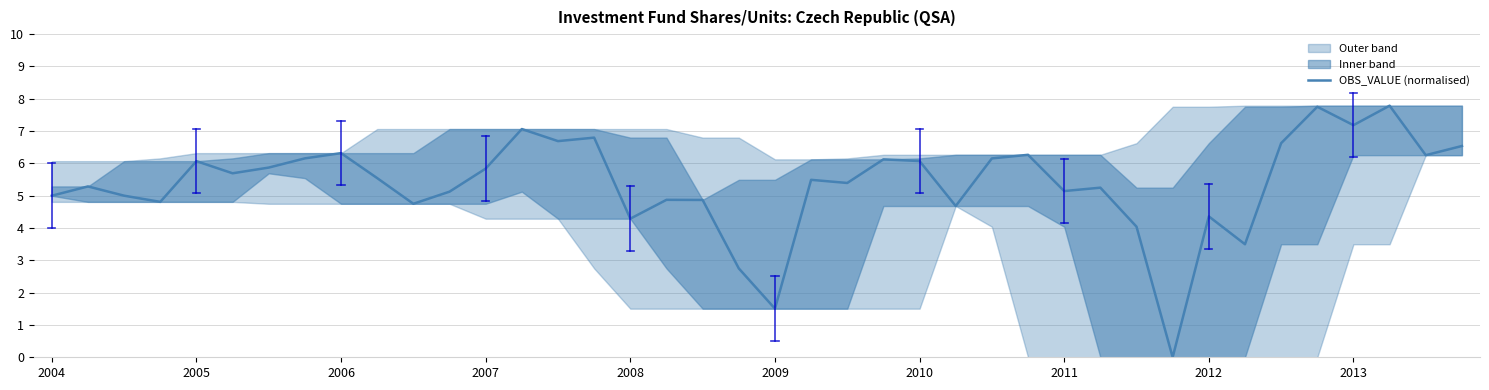

Approximately how many times larger is the value at 35 compared to 2005?

1.5